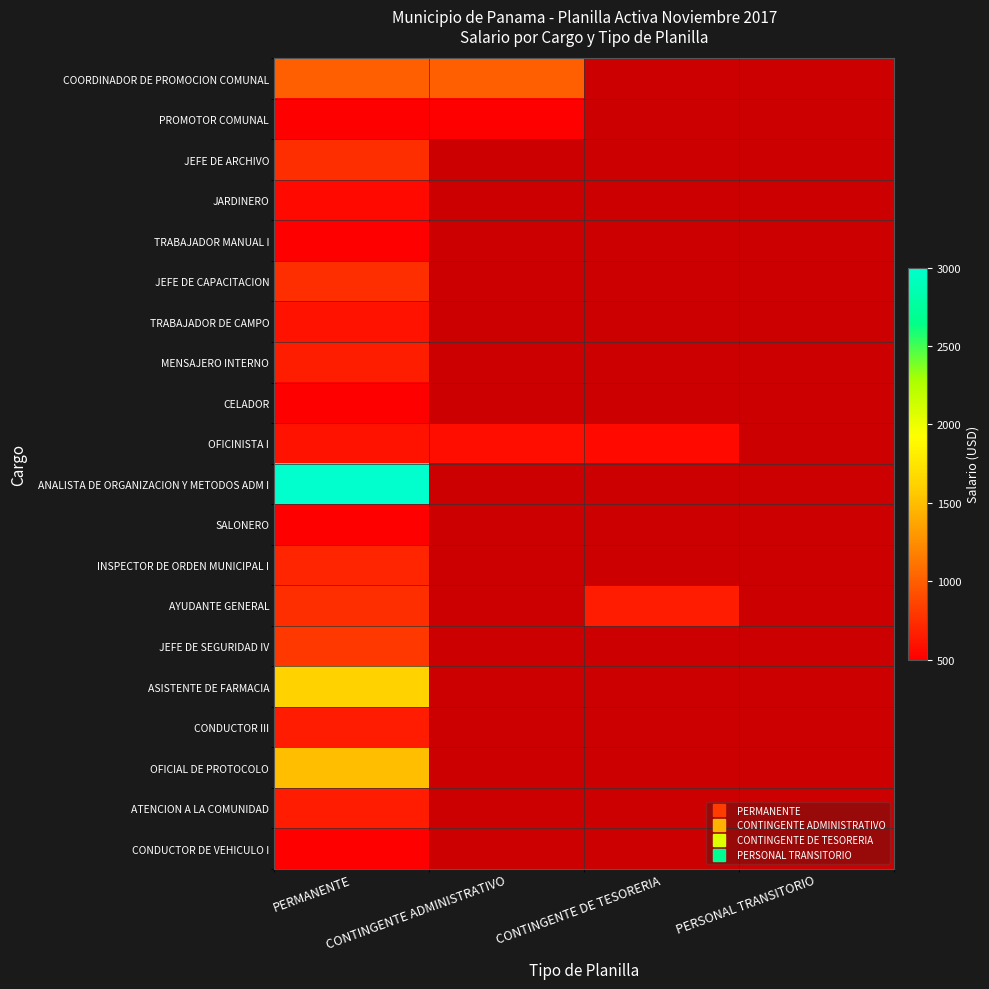

Rank the series by their maximum value, from highest to lowest.

ANALISTA DE ORGANIZACION Y METODOS ADM I, ASISTENTE DE FARMACIA, OFICIAL DE PROTOCOLO, COORDINADOR DE PROMOCION COMUNAL, JEFE DE SEGURIDAD IV, JEFE DE ARCHIVO, JEFE DE CAPACITACION, AYUDANTE GENERAL, INSPECTOR DE ORDEN MUNICIPAL I, MENSAJERO INTERNO, CONDUCTOR III, ATENCION A LA COMUNIDAD, TRABAJADOR DE CAMPO, OFICINISTA I, JARDINERO, PROMOTOR COMUNAL, TRABAJADOR MANUAL I, CELADOR, SALONERO, CONDUCTOR DE VEHICULO I